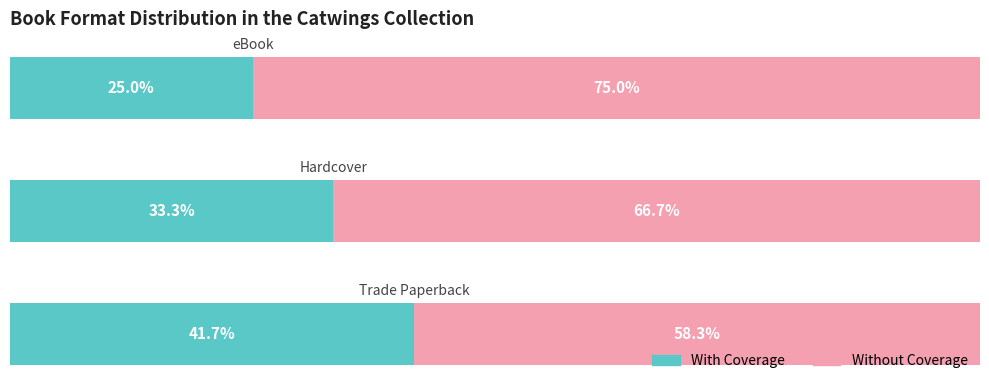

What are all the series names shown in the legend?

With Coverage, Without Coverage